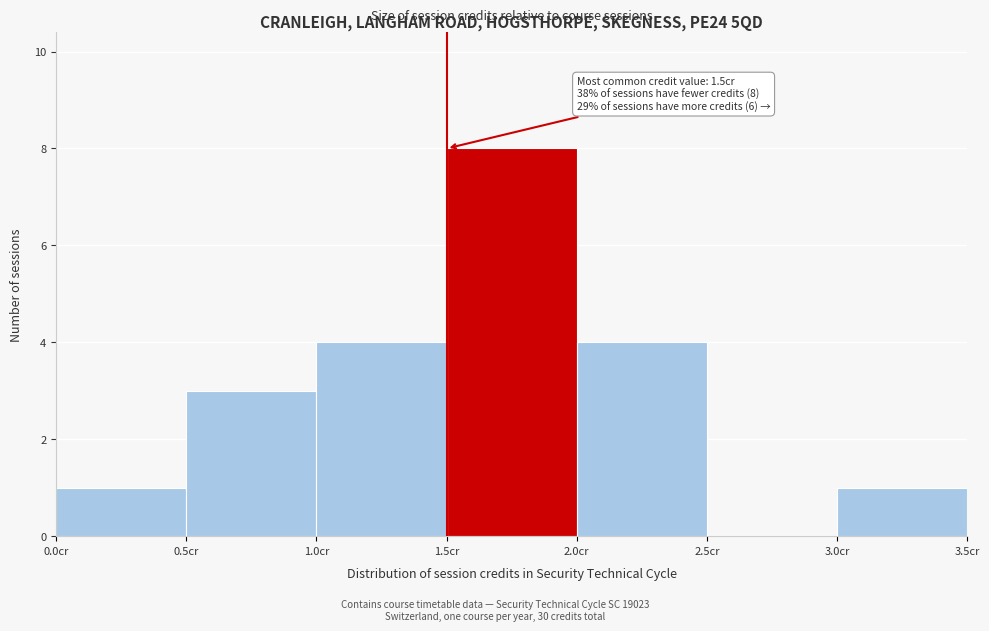

Over which range of the x-axis is the bar tallest?

1.5 to 2.0